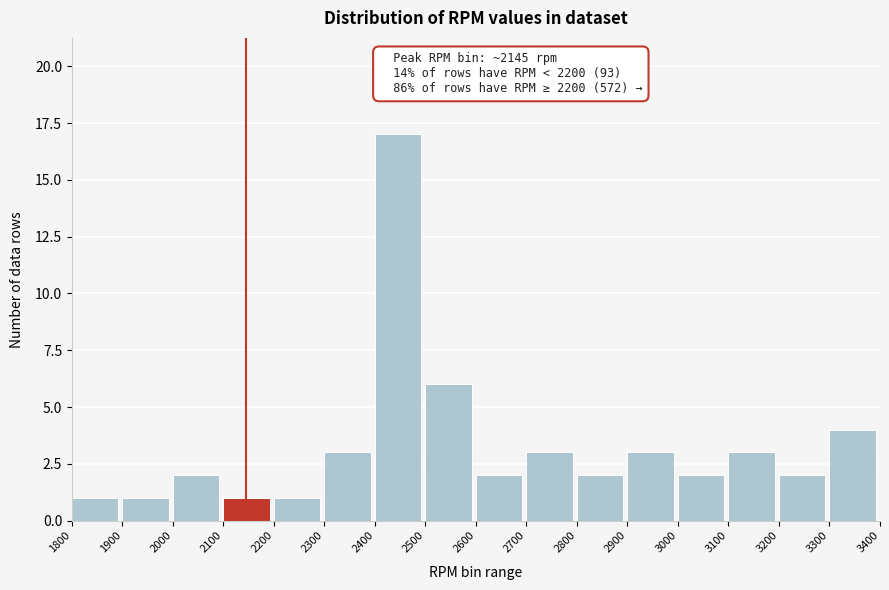

Which range on the x-axis has the tallest bar?

2400 to 2500